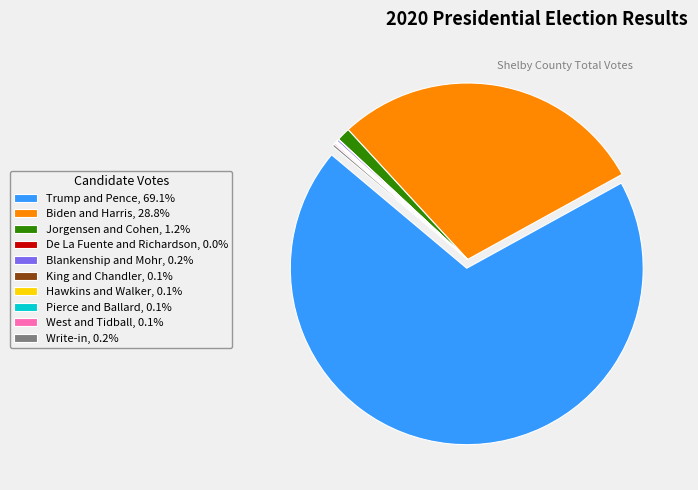

Is there any slice that represents more than half of the pie?

Yes